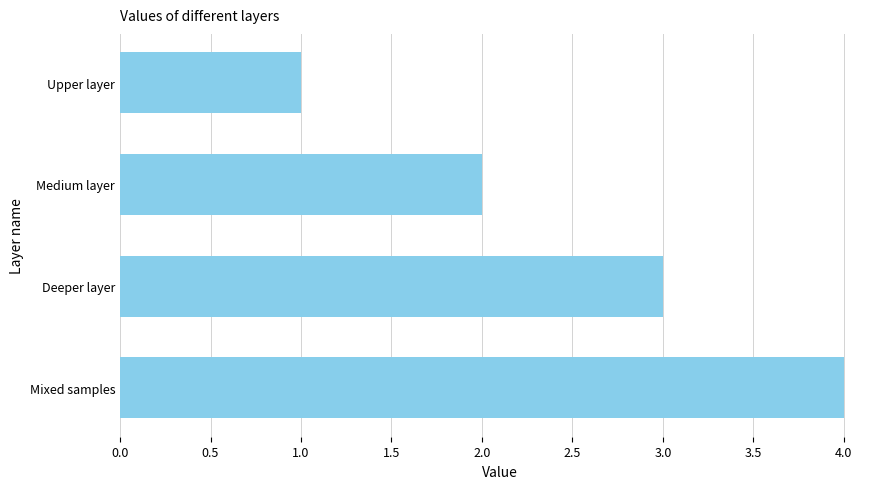

Reading bottom to top, extract all data points from this chart.

Mixed samples=4	Deeper layer=3	Medium layer=2	Upper layer=1